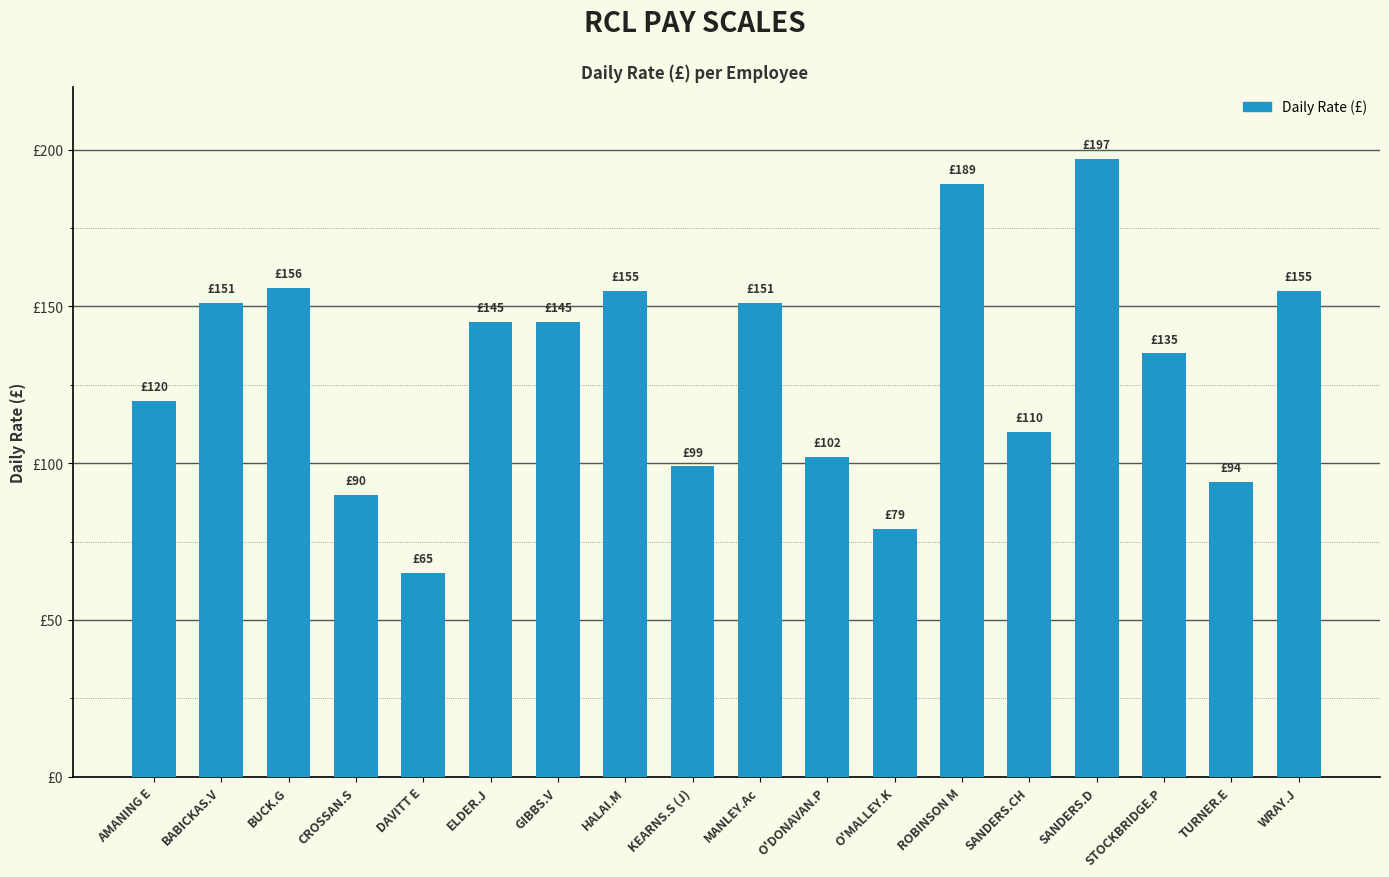

Are the bars horizontal?

No